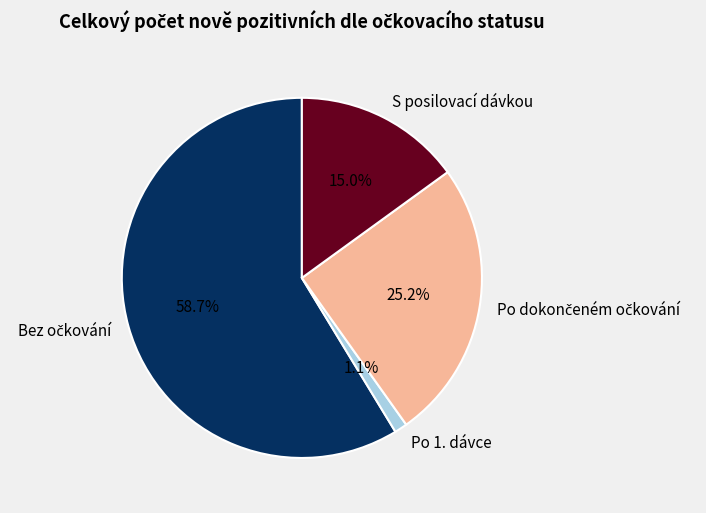

Is there any slice that represents more than half of the pie?

Yes